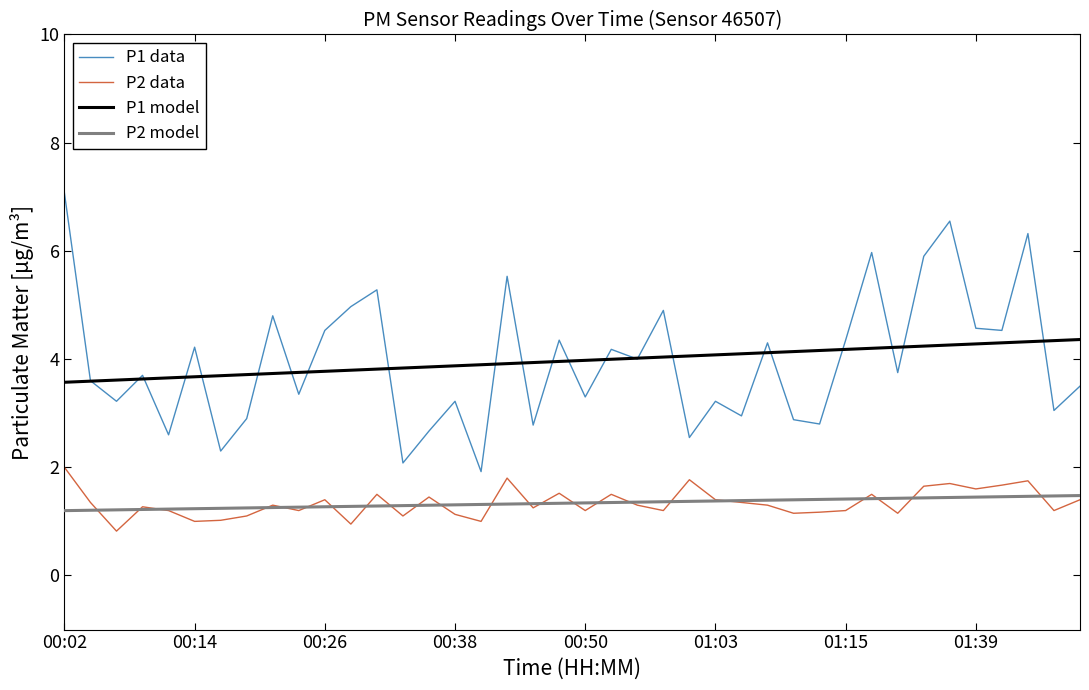

Which series has the widest spread of values?

P1 data